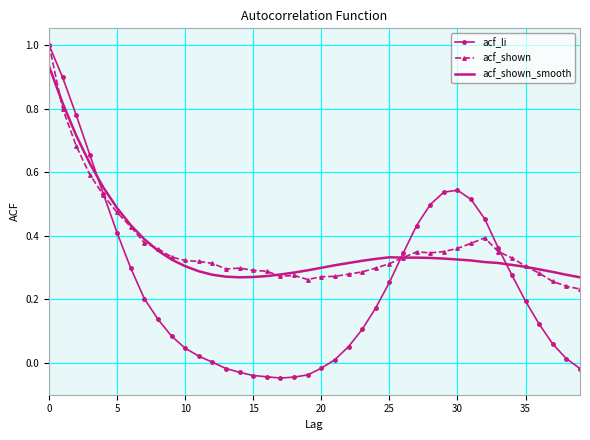

What is the maximum value shown in the chart?

1.0